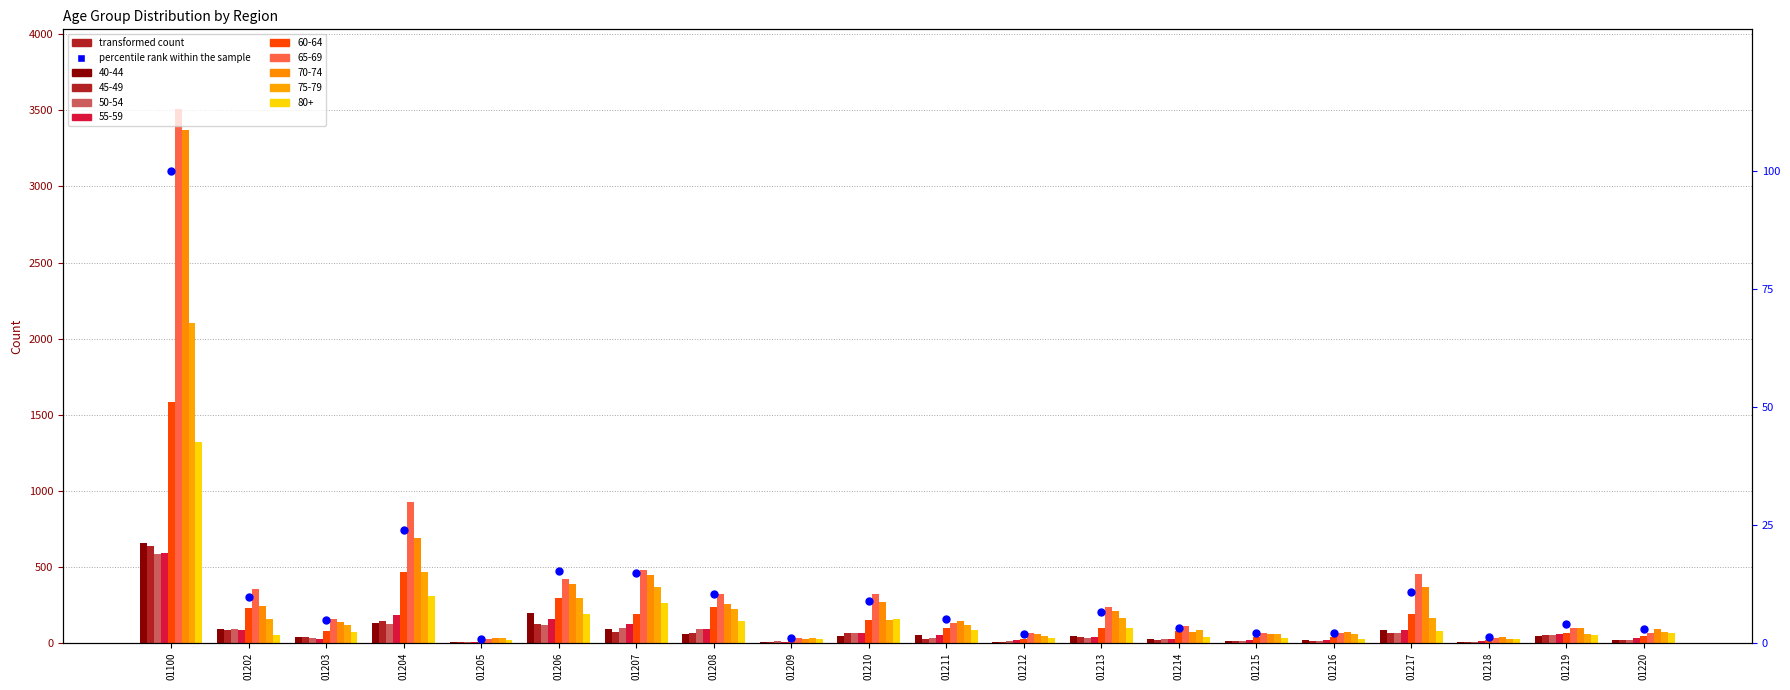

What is the ratio of the value at 01213 to the value at 01216?

3.1